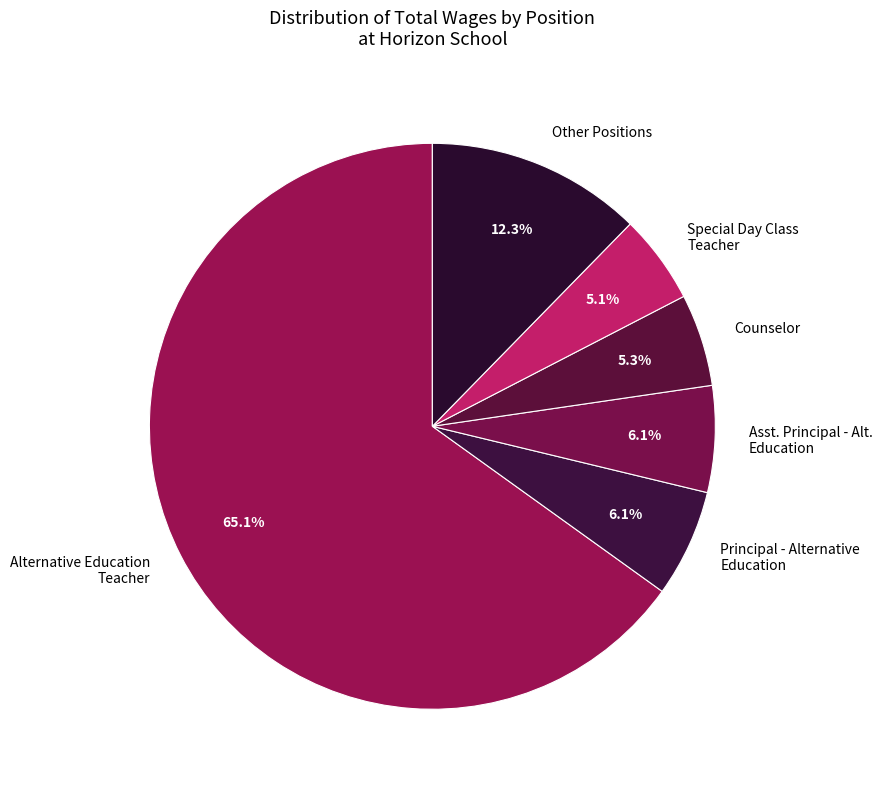

What is the largest slice in the pie chart?

Alternative Education Teacher